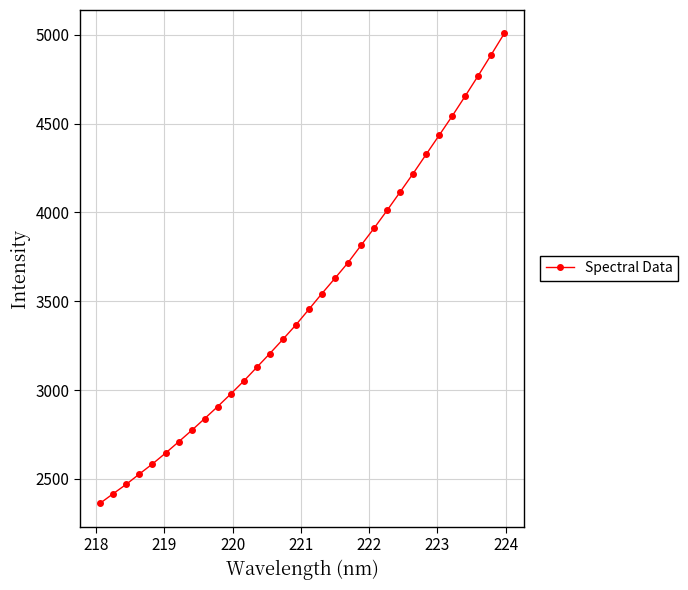

What is the value of the 32nd point from the left?

5006.5